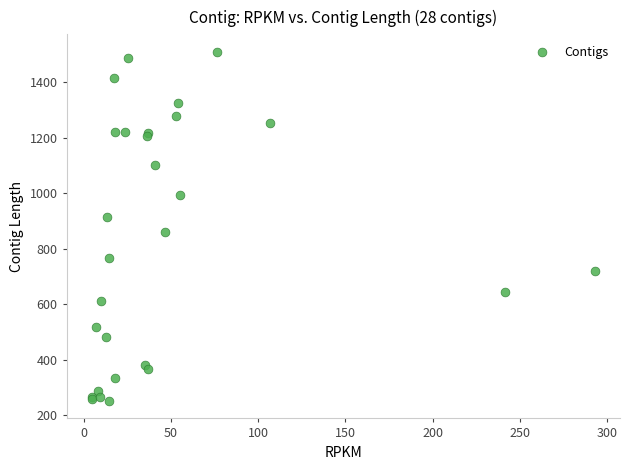

What Y value in the scatter plot is closest to 880?

861